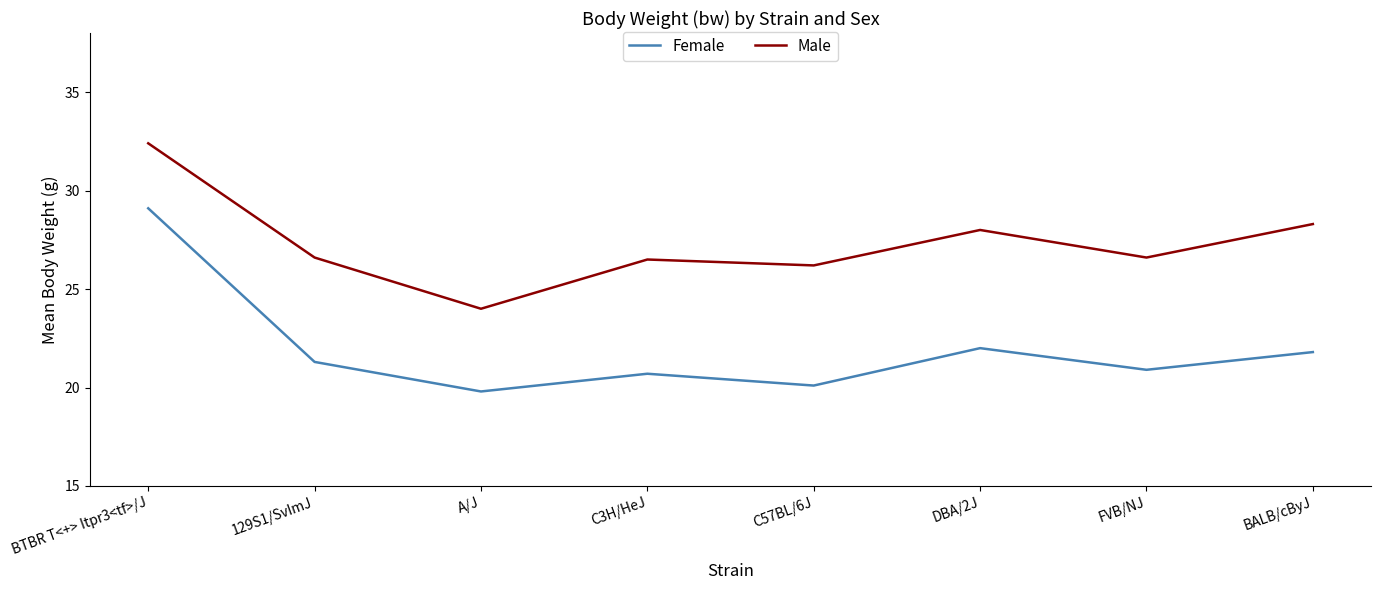

The value of Female at C3H/HeJ is 20.7. True or false?

True